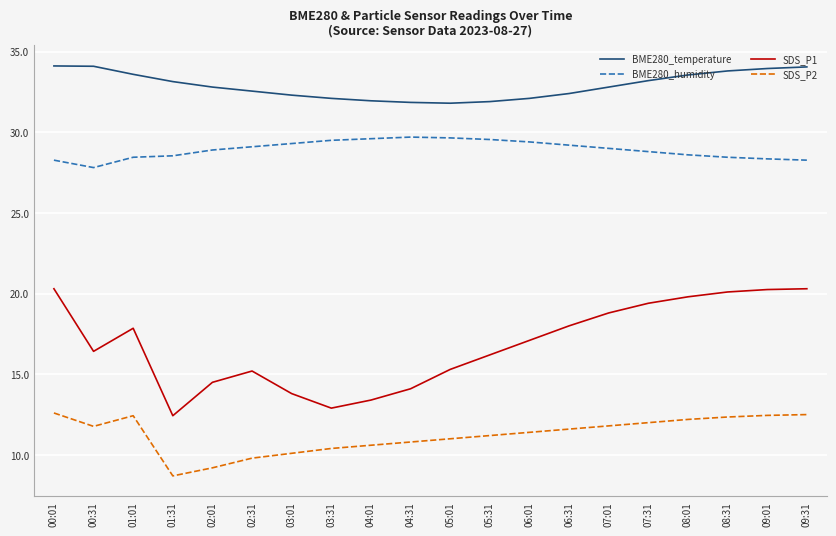

Which series has the widest spread of values?

SDS_P1